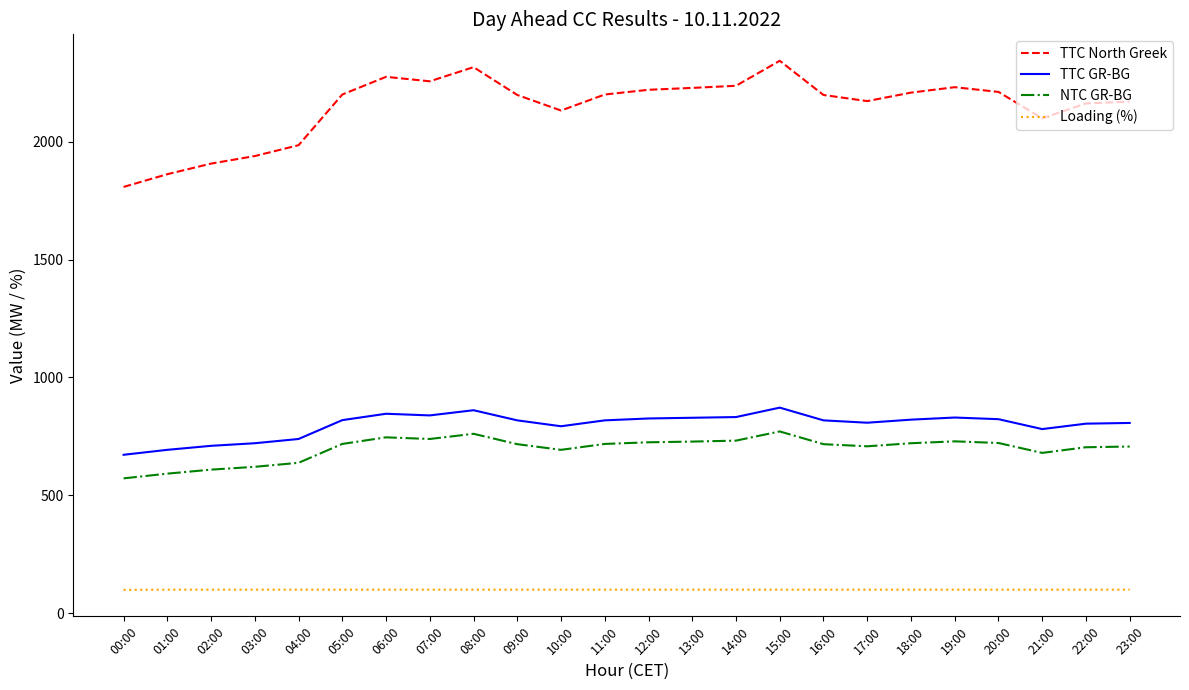

Which series has the largest total across all categories?

TTC North Greek